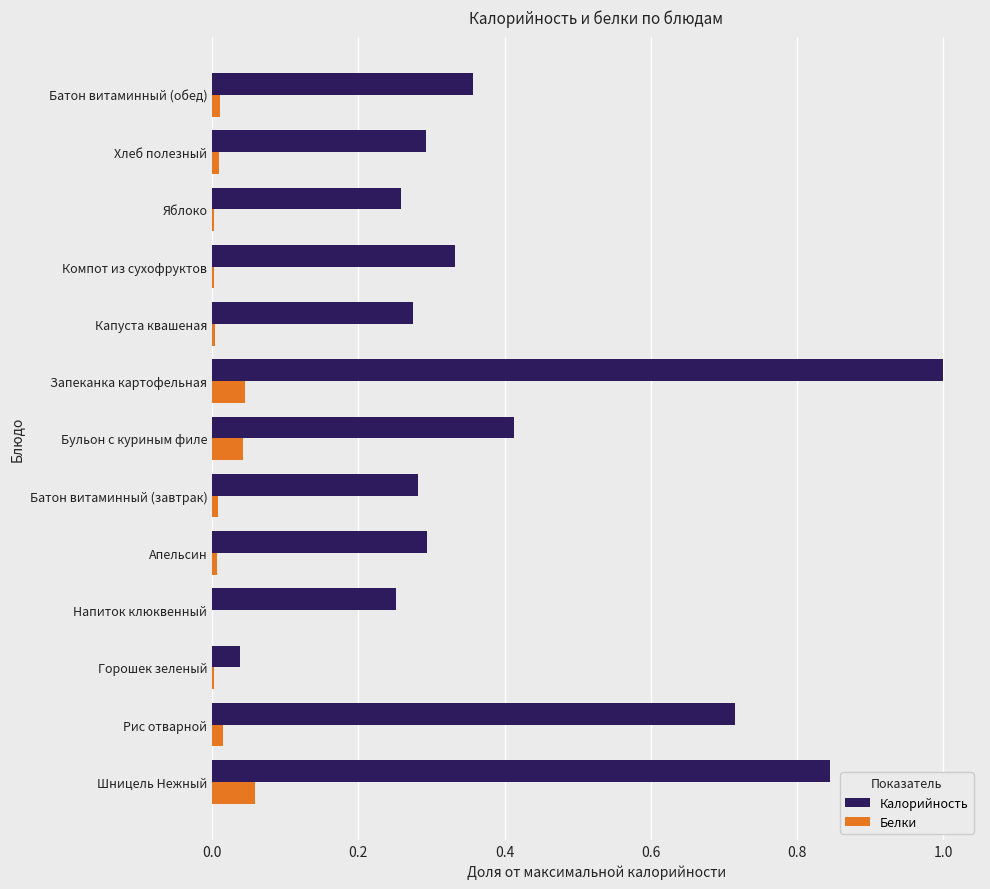

Which series has the largest total across all categories?

Калорийность